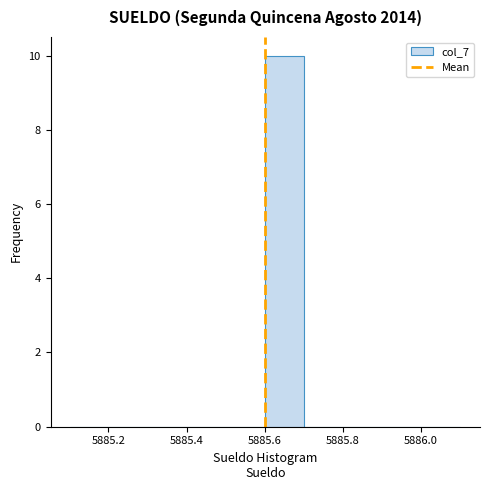

How tall is the bar that spans 5885.6 to 5885.7 on the x-axis? Neither the bar edges nor the heights are printed on the chart, so give them approximately, as read against the axes.

10